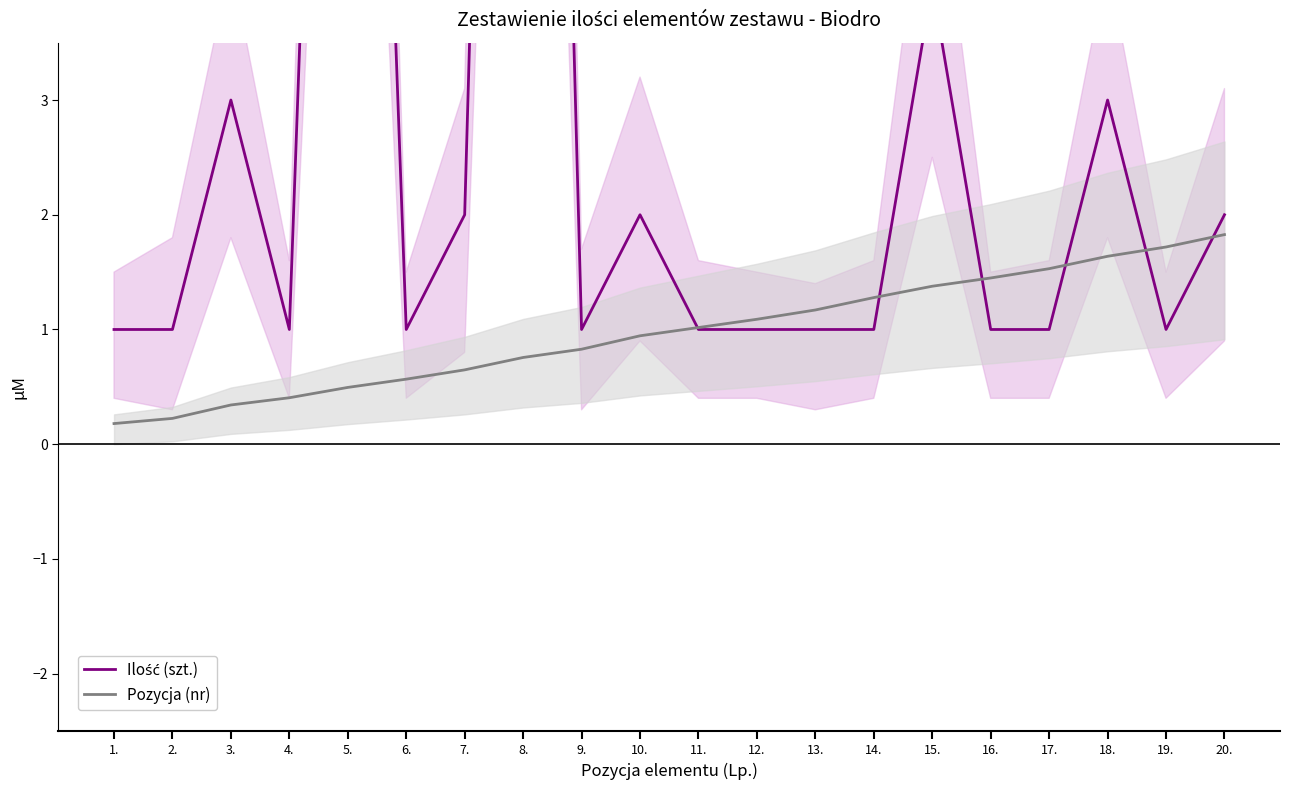

Read the Pozycja (nr) value at 1..

0.2